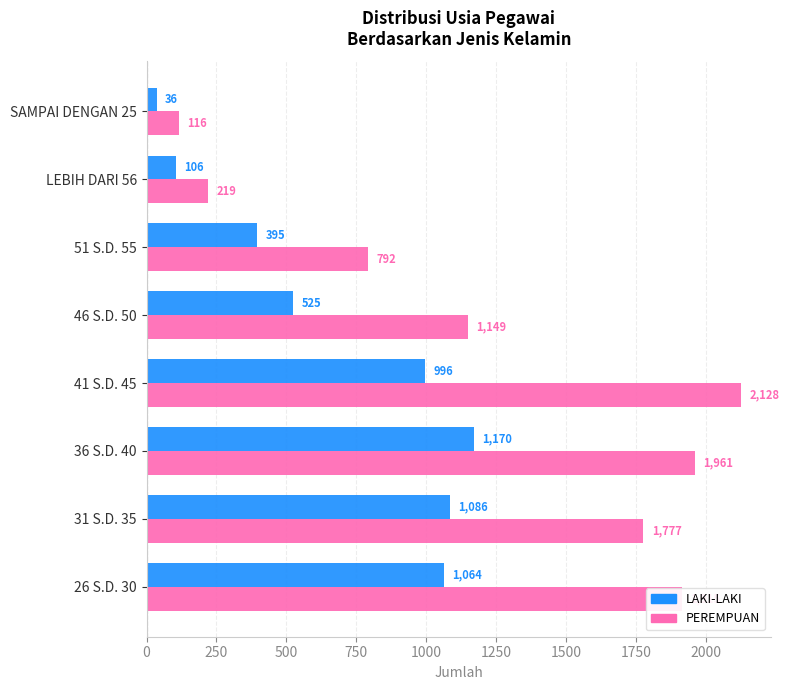

Rank the series by their maximum value, from highest to lowest.

PEREMPUAN, LAKI-LAKI